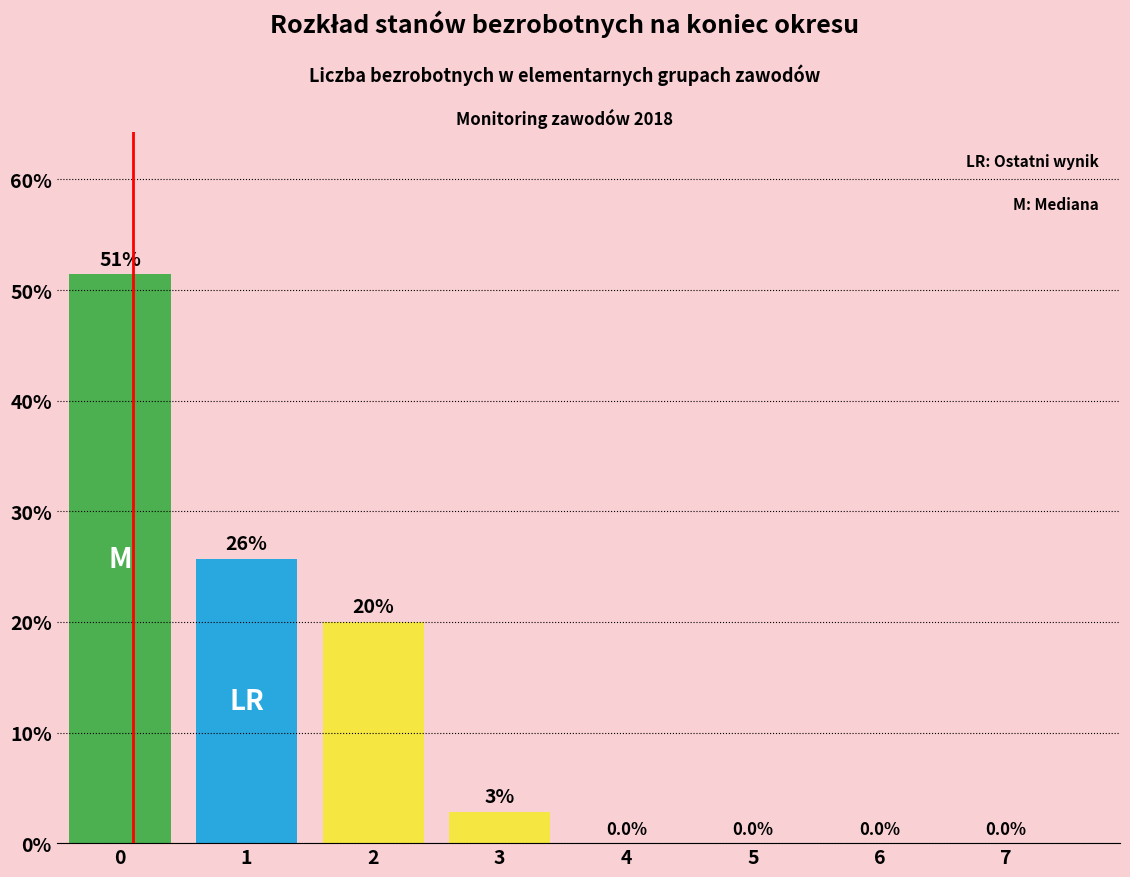

What is the ratio of the value at 2 to the value at 0?

0.4